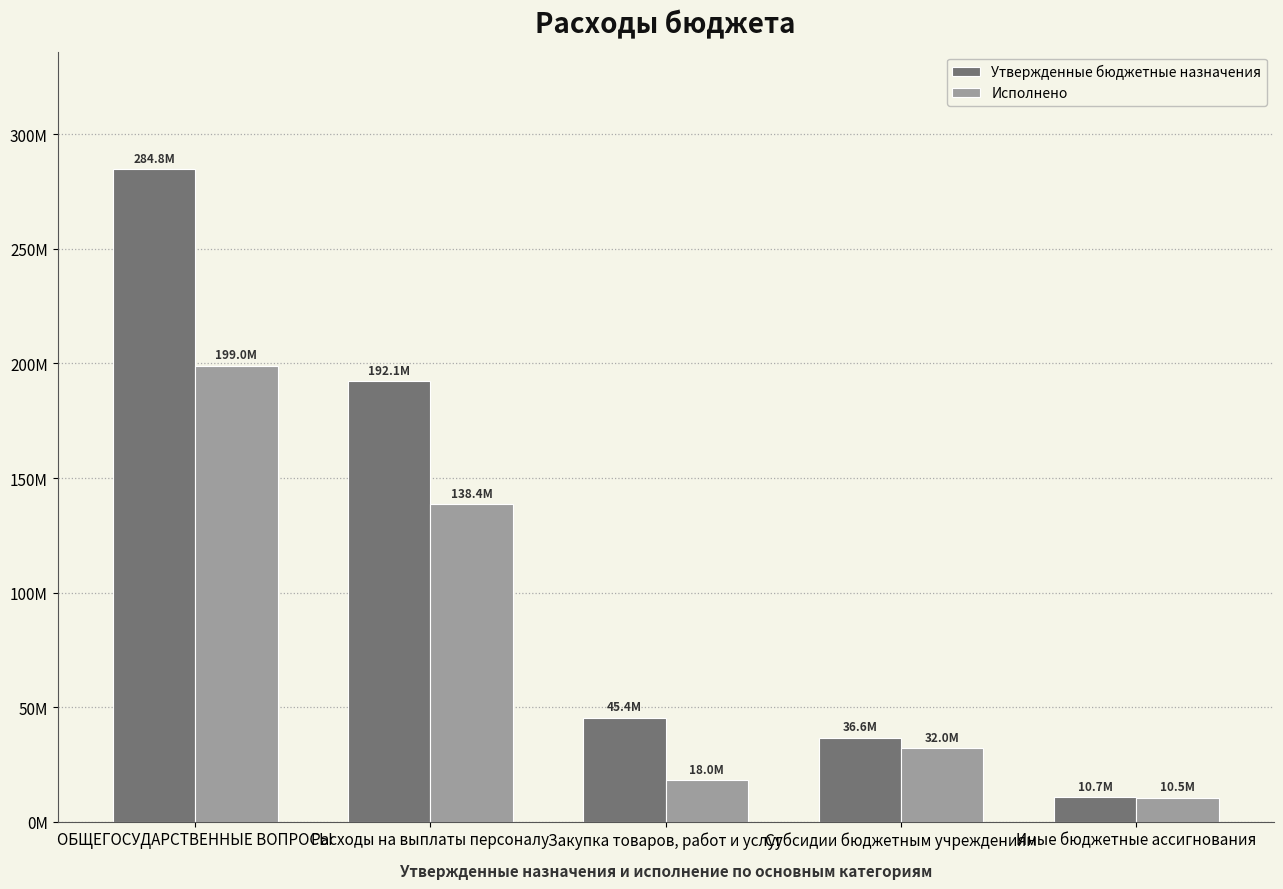

Which series has the widest spread of values?

Утвержденные бюджетные назначения